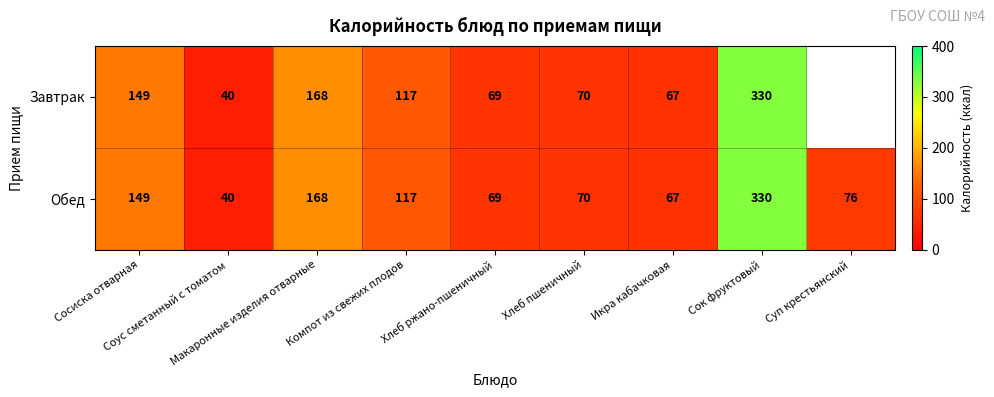

What is the smallest value displayed?

40.0